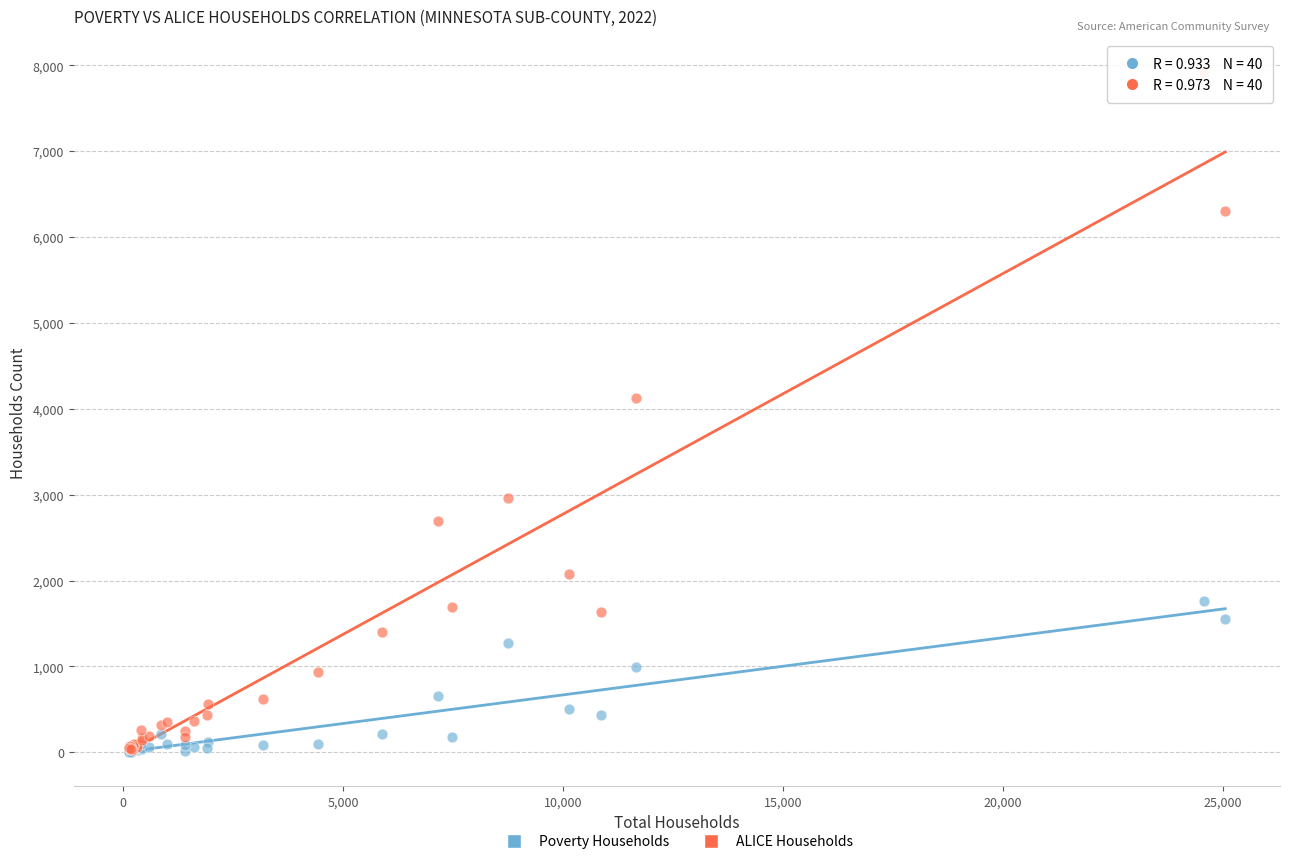

Which series contains the highest Y value?

ALICE Households